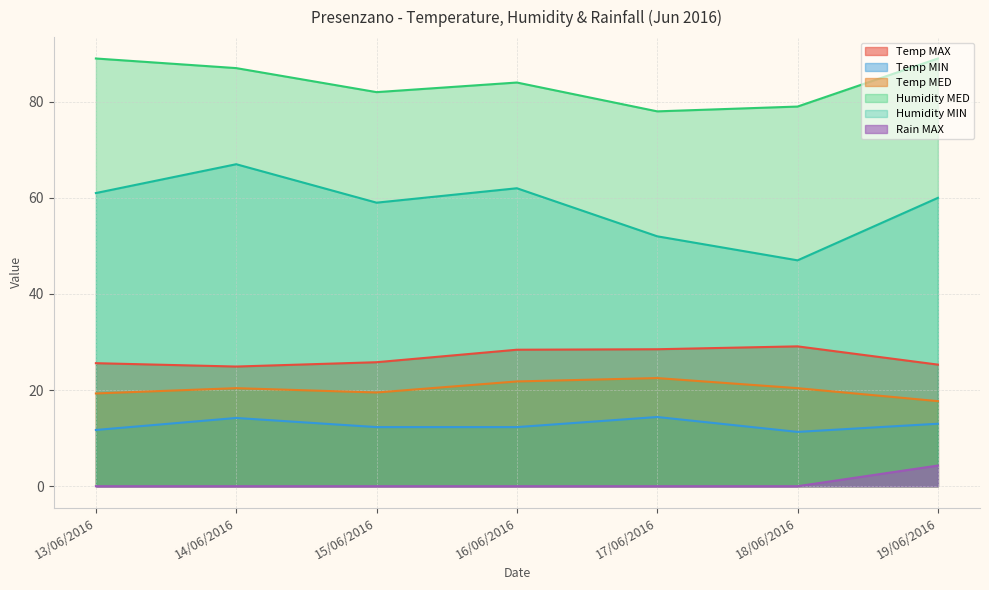

The value of Temp MED at 17/06/2016 is 22.5. True or false?

True